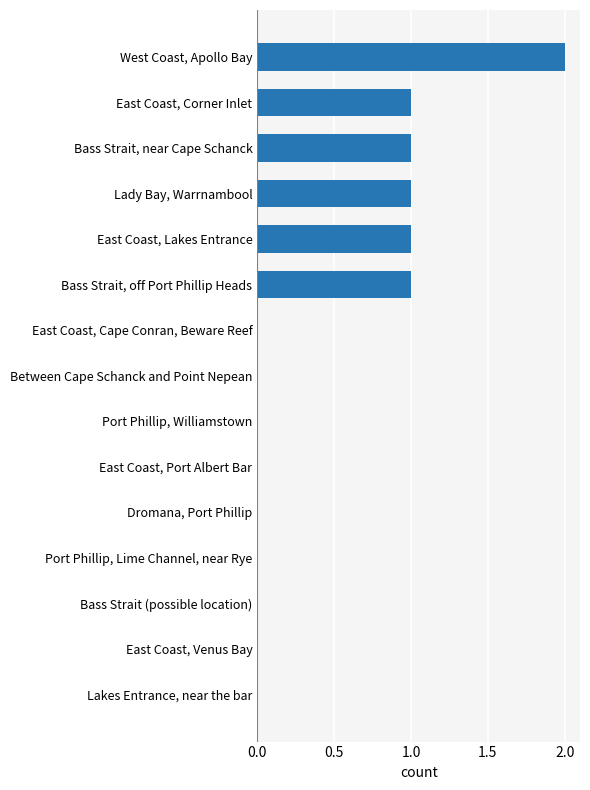

Between East Coast, Venus Bay and Bass Strait, near Cape Schanck, which is larger?

Bass Strait, near Cape Schanck